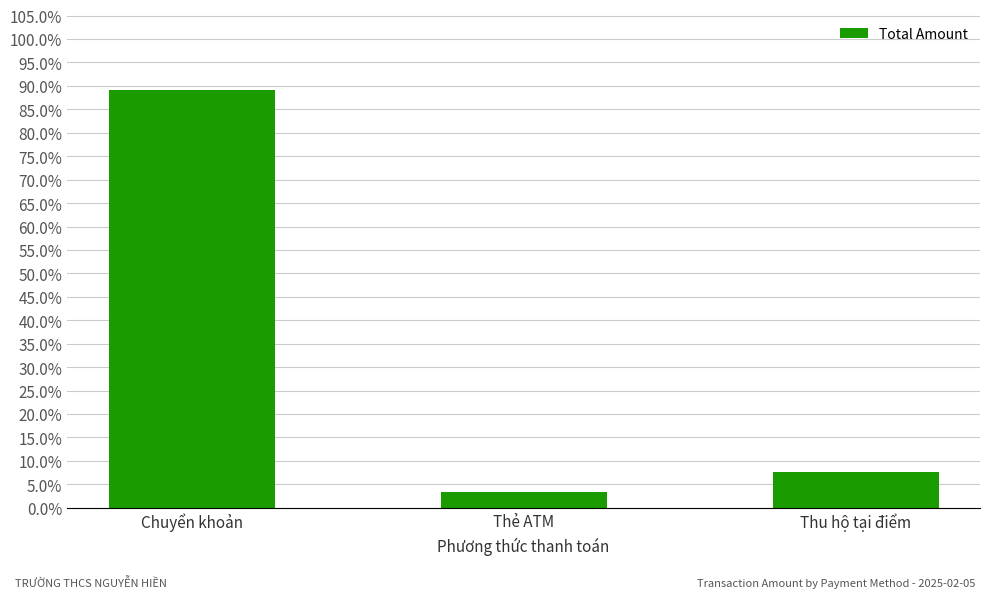

What is the average value?

33.3